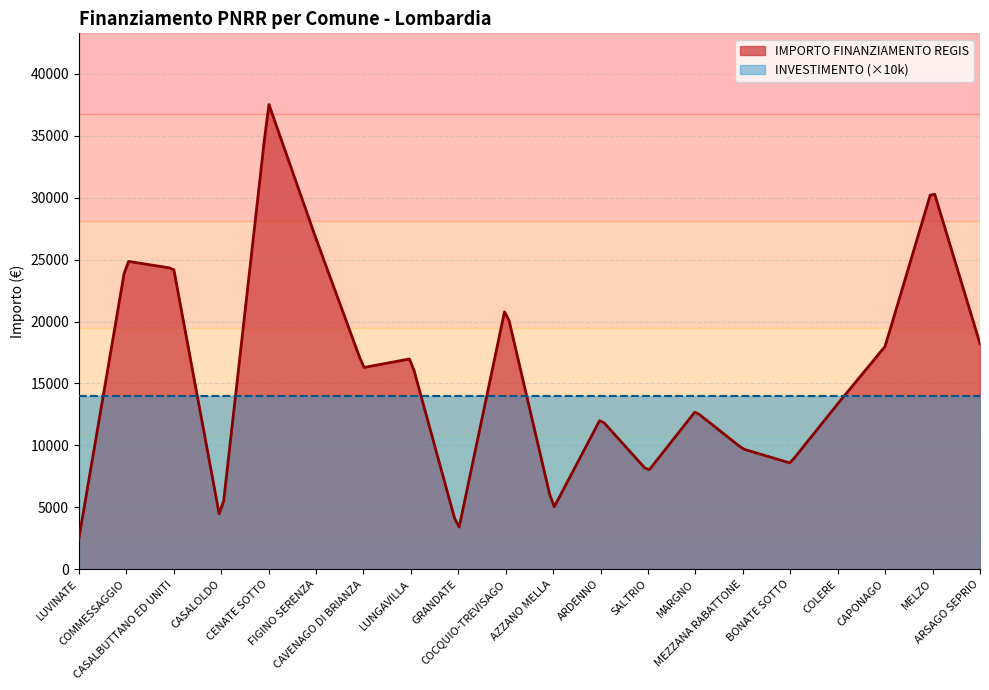

How many interior local peaks does the IMPORTO FINANZIAMENTO REGIS series have?

7